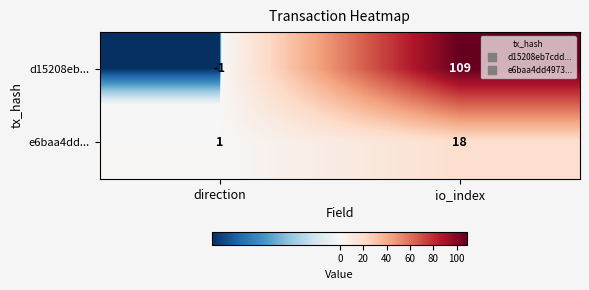

What is the total value across all series at io_index?

127